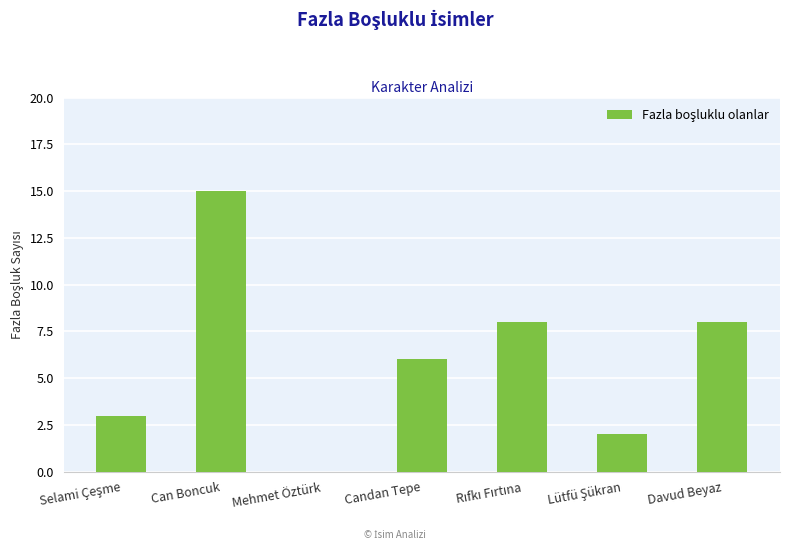

Which has a higher value, Can Boncuk or Mehmet Öztürk?

Can Boncuk